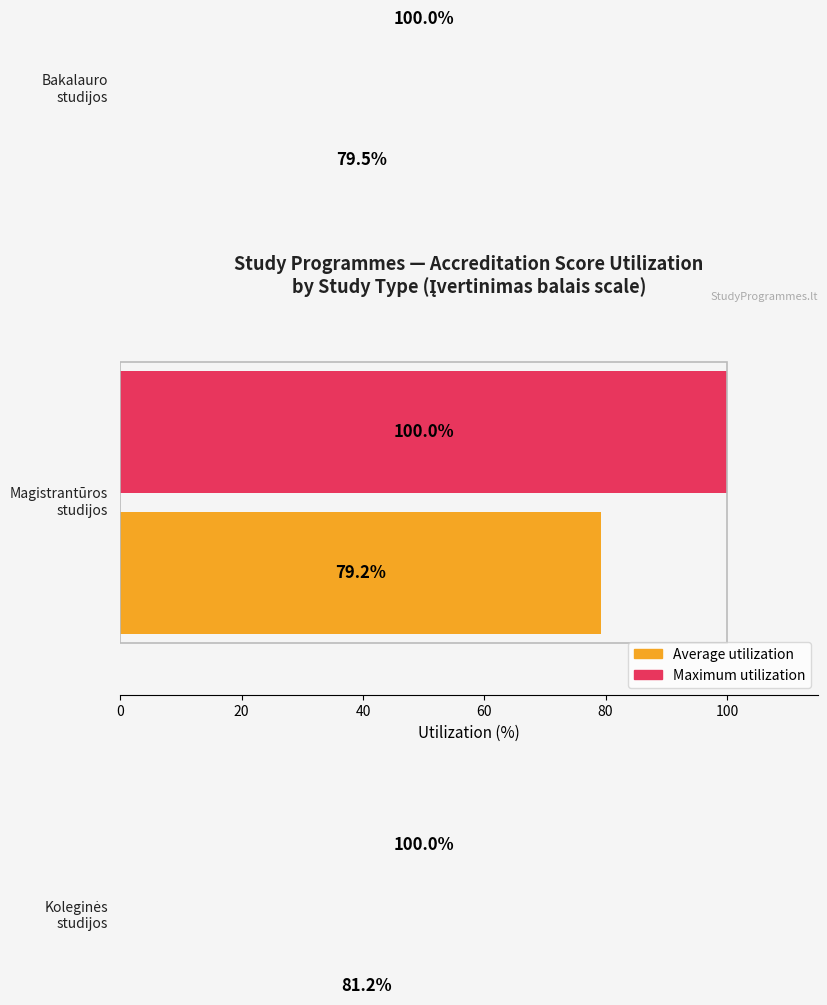

True or false: Maximum utilization has a value of 1.2 at 40.

False